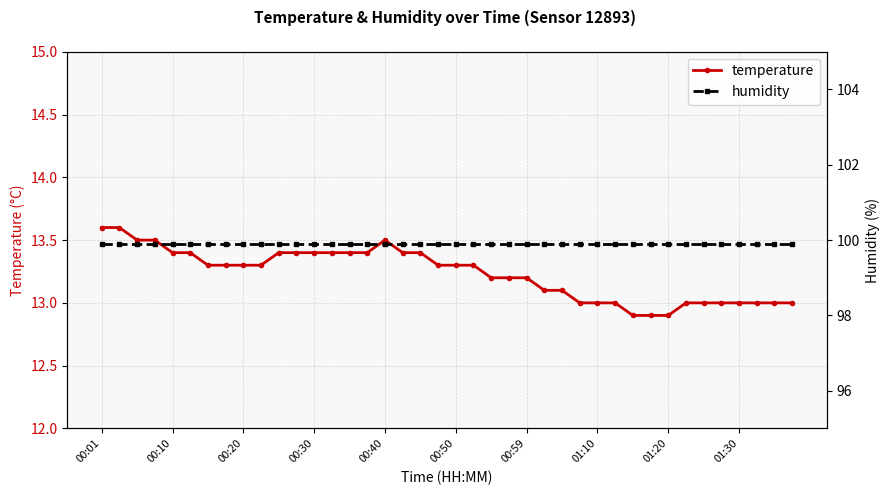

How many data points in temperature are less than 13?

3